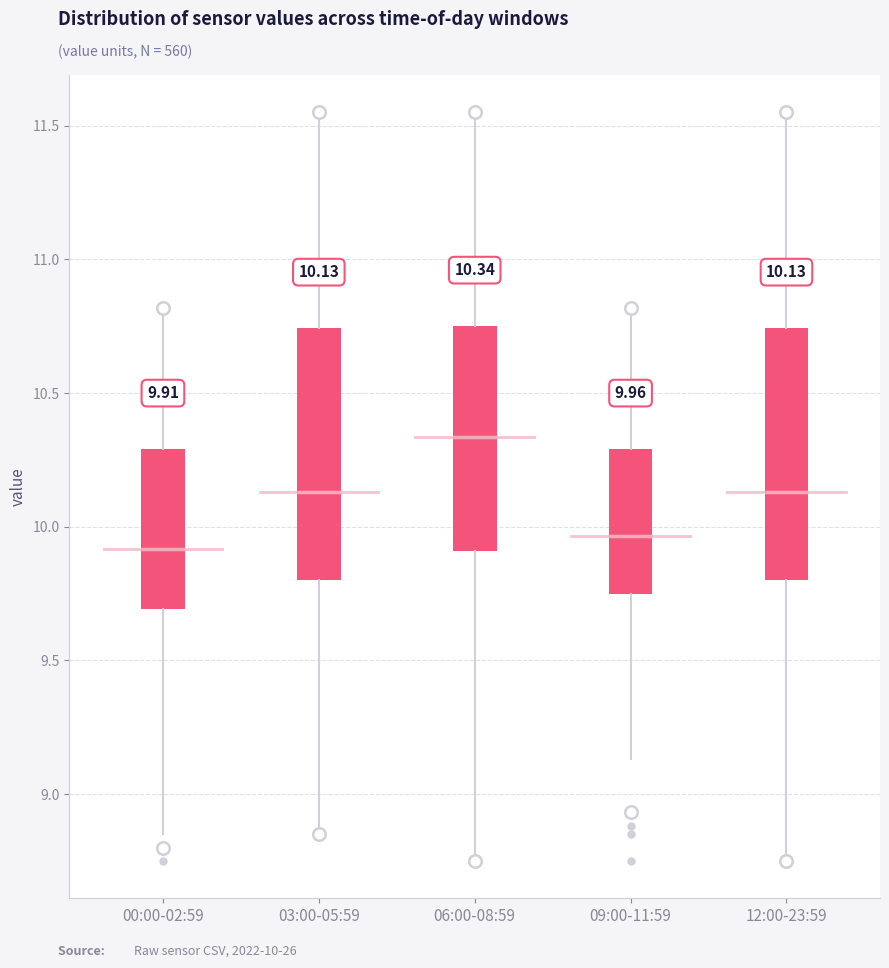

Which box has the highest median line?

06:00-08:59